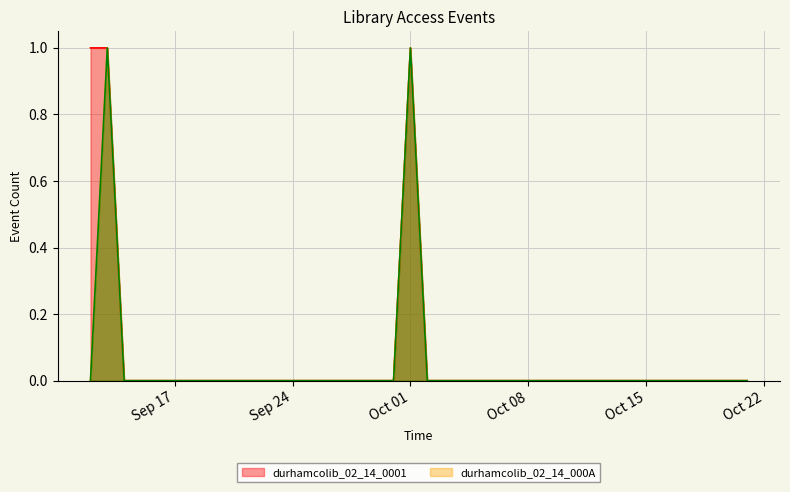

Between 2019-10-20 and 2019-10-15, which is larger?

2019-10-20